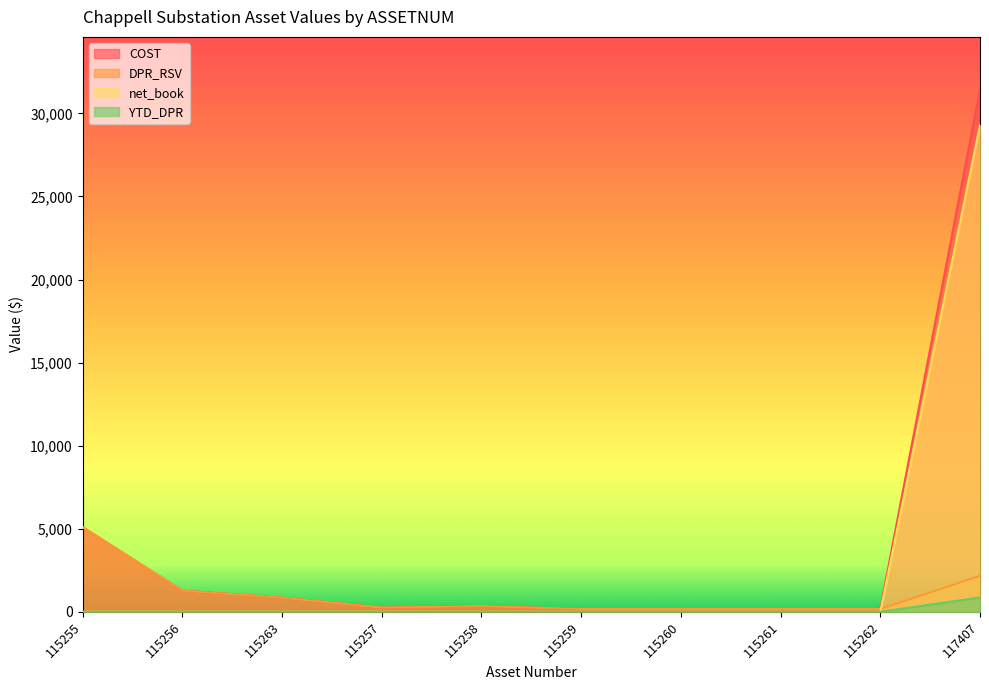

Which series has the largest total across all categories?

COST